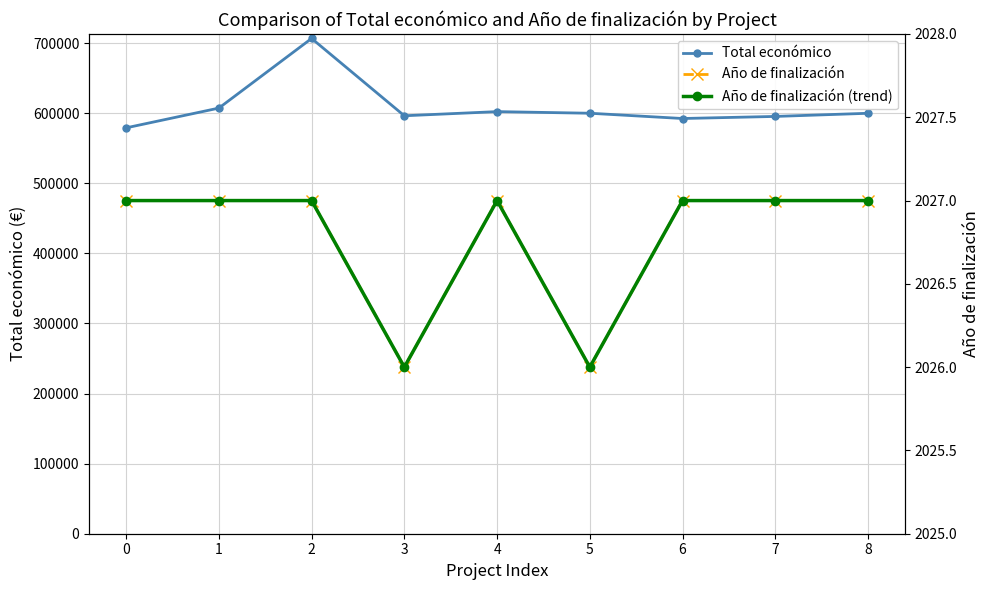

What are all the series names shown in the legend?

Total económico, Año de finalización, Año de finalización (trend)